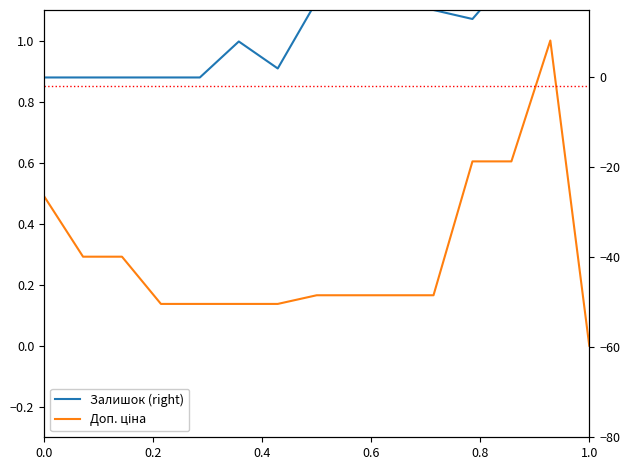

True or false: Доп. ціна has more than 2 points higher than both neighbors.

False